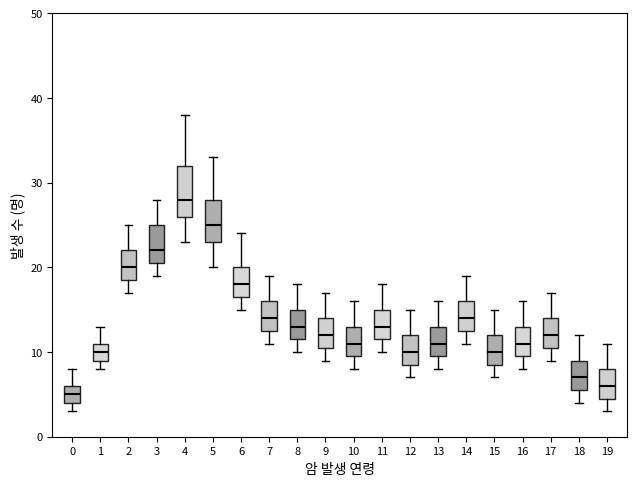

Reading left to right, transcribe this box plot: for each box, give where its median line is, the range the box spans, and where its two whiskers end, as read against the y-axis. The values are not printed on the chart, so give them approximately, as read against the axis.

0: median 5, box 4 to 6, whiskers 3 to 8
1: median 10, box 9 to 11, whiskers 8 to 13
2: median 20, box 19 to 22, whiskers 17 to 25
3: median 22, box 21 to 25, whiskers 19 to 28
4: median 28, box 26 to 32, whiskers 23 to 38
5: median 25, box 23 to 28, whiskers 20 to 33
6: median 18, box 17 to 20, whiskers 15 to 24
7: median 14, box 13 to 16, whiskers 11 to 19
8: median 13, box 12 to 15, whiskers 10 to 18
9: median 12, box 11 to 14, whiskers 9 to 17
10: median 11, box 10 to 13, whiskers 8 to 16
11: median 13, box 12 to 15, whiskers 10 to 18
12: median 10, box 9 to 12, whiskers 7 to 15
13: median 11, box 10 to 13, whiskers 8 to 16
14: median 14, box 13 to 16, whiskers 11 to 19
15: median 10, box 9 to 12, whiskers 7 to 15
16: median 11, box 10 to 13, whiskers 8 to 16
17: median 12, box 11 to 14, whiskers 9 to 17
18: median 7, box 6 to 9, whiskers 4 to 12
19: median 6, box 5 to 8, whiskers 3 to 11